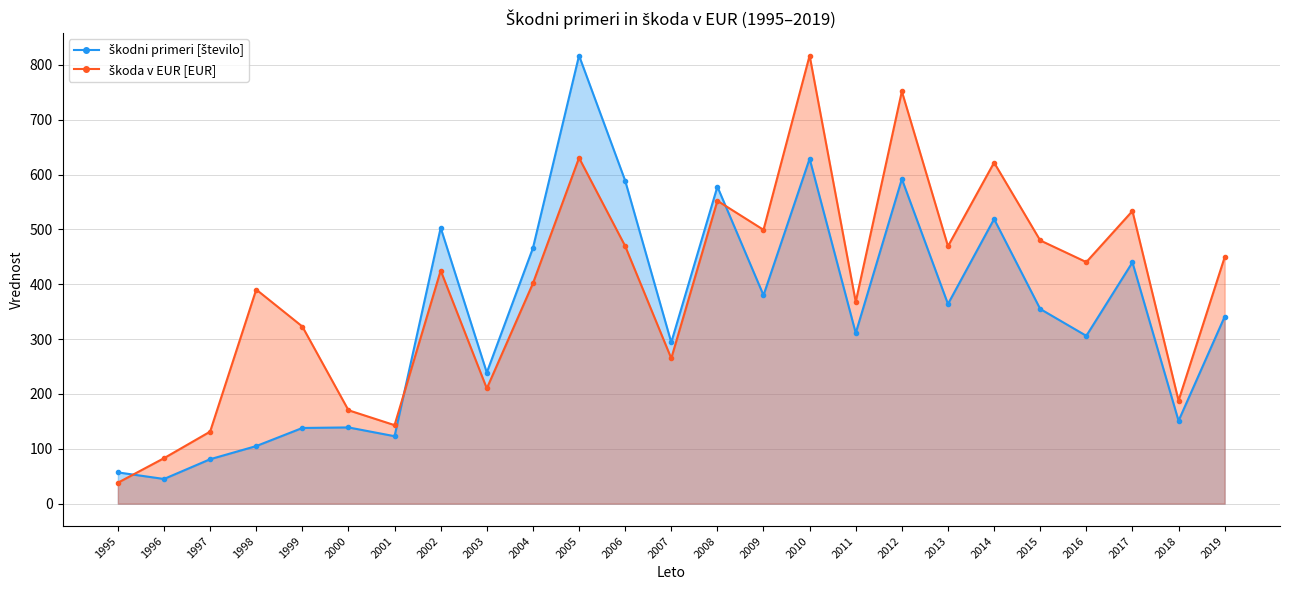

True or false: škoda v EUR [EUR] and škodni primeri [število] intersect in this chart.

True